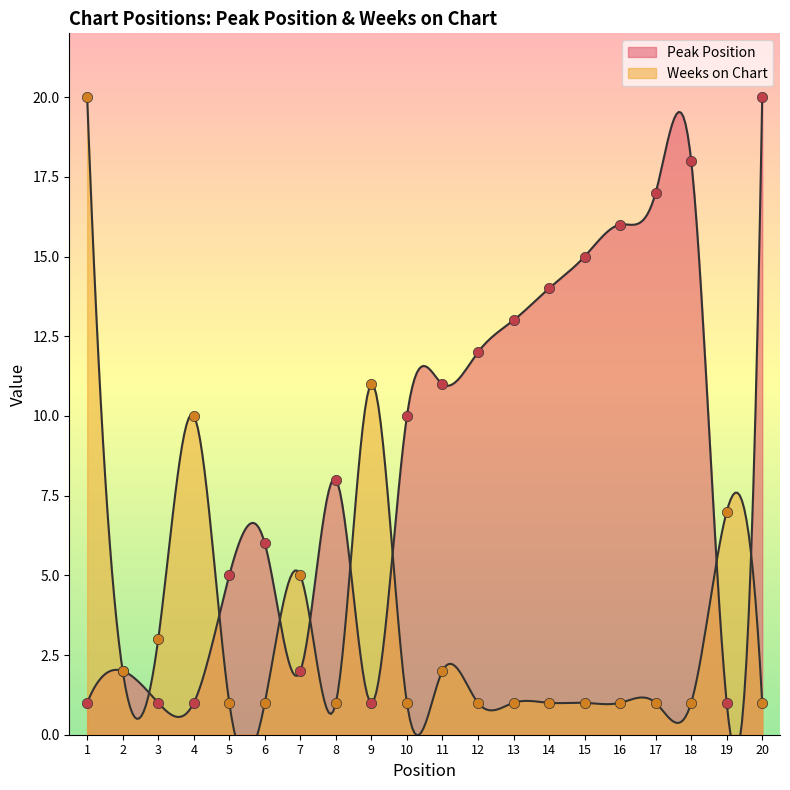

Which series has the largest Y range (max minus min)?

Peak Position